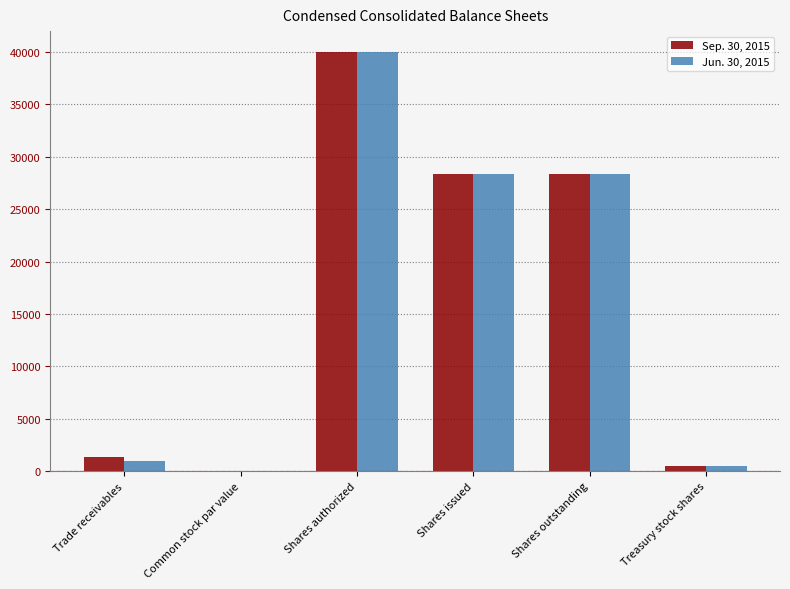

What is the total value across all series at Shares outstanding?

56694.0